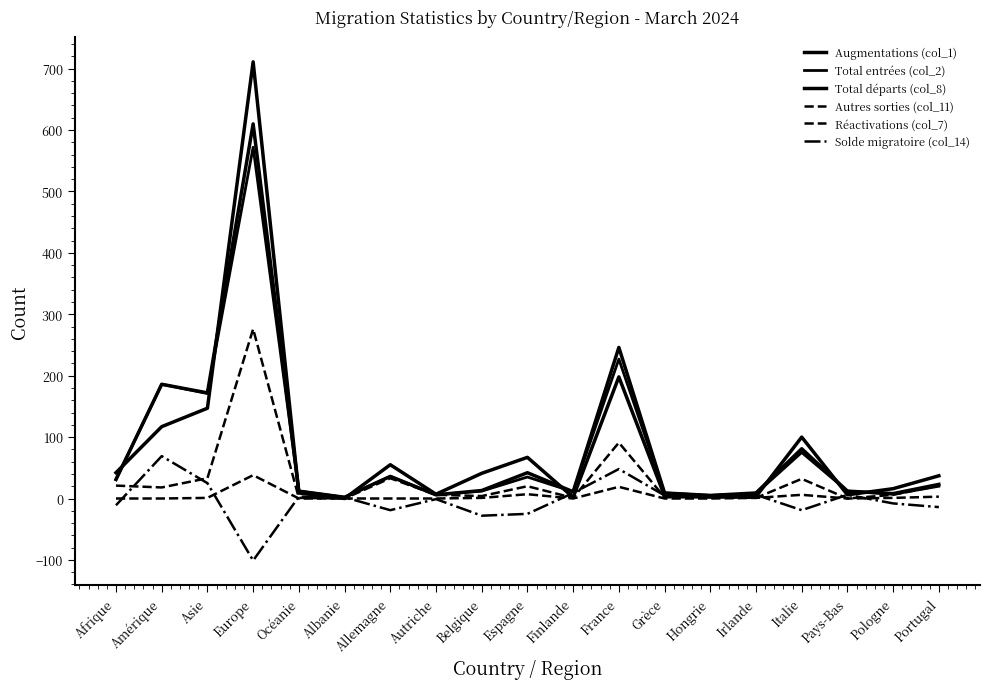

At how many categories does at least one series exceed 641?

1